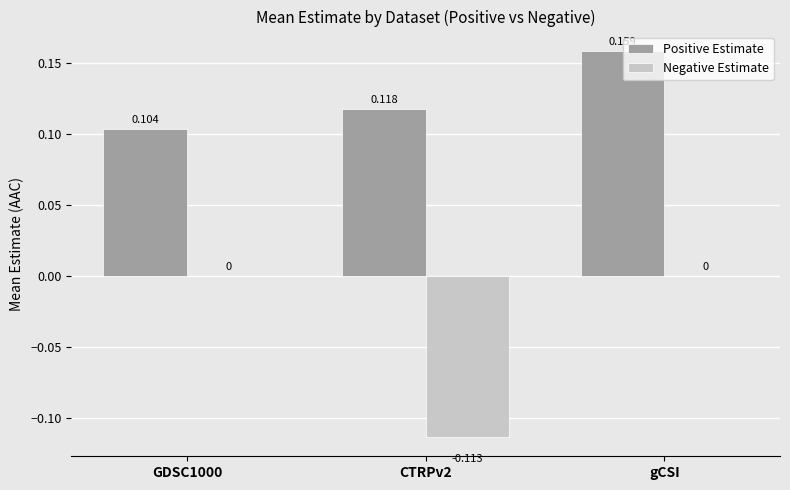

At which label does Positive Estimate reach its peak?

gCSI